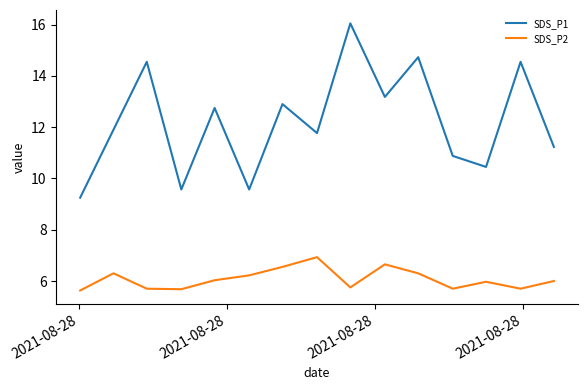

What is the difference between the maximum and minimum values in the SDS_P1 series?

6.8